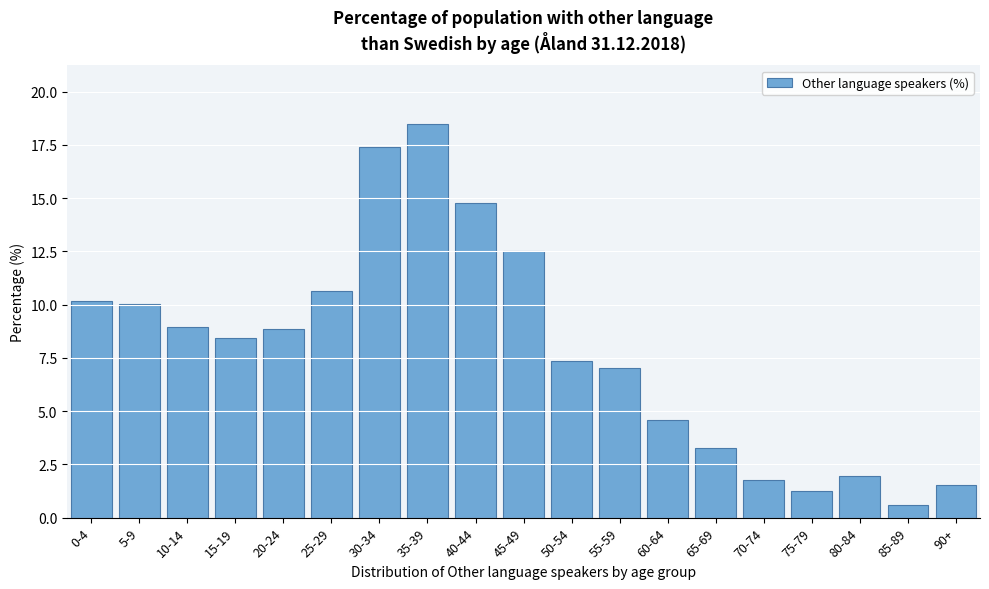

Read the value at 40-44.

14.8